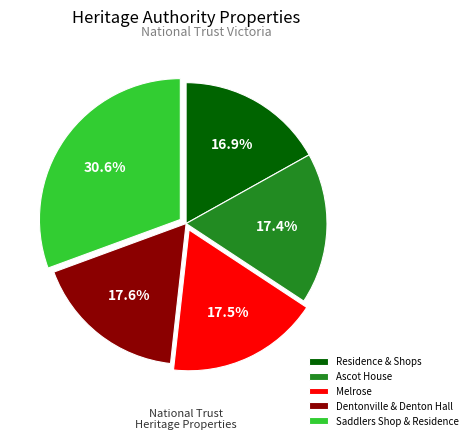

Is it true that Ascot House is 8% of the pie?

False